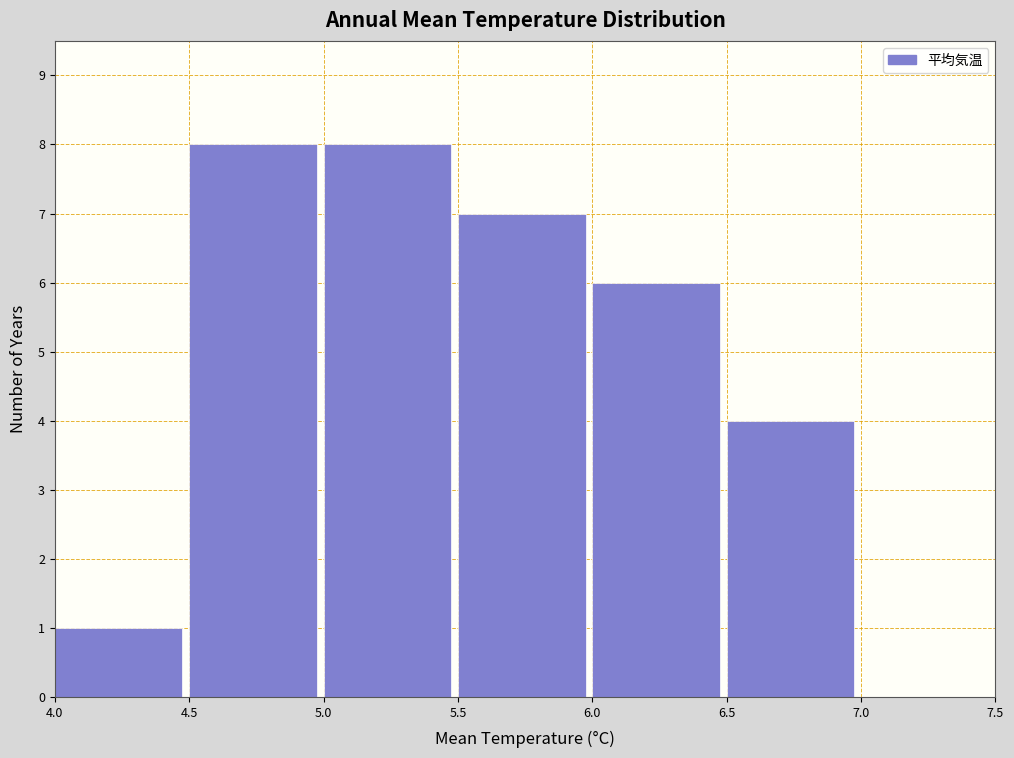

Reading left to right, list every bar in this chart as the range it spans on the x-axis followed by its height. The values are not printed on the chart, so give them approximately, as read against the axis.

4.0 to 4.5: 1
4.5 to 5.0: 8
5.0 to 5.5: 8
5.5 to 6.0: 7
6.0 to 6.5: 6
6.5 to 7.0: 4
7.0 to 7.5: 0